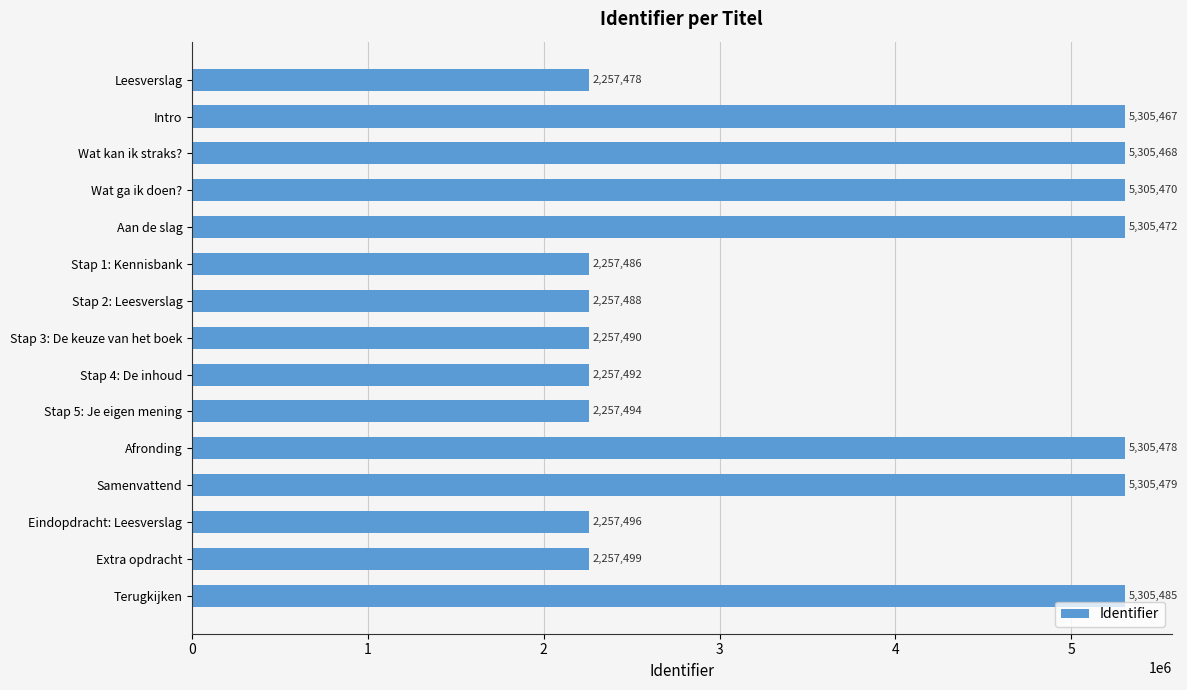

List the labels in order of value, largest first.

Terugkijken, Samenvattend, Afronding, Aan de slag, Wat ga ik doen?, Wat kan ik straks?, Intro, Extra opdracht, Eindopdracht: Leesverslag, Stap 5: Je eigen mening, Stap 4: De inhoud, Stap 3: De keuze van het boek, Stap 2: Leesverslag, Stap 1: Kennisbank, Leesverslag